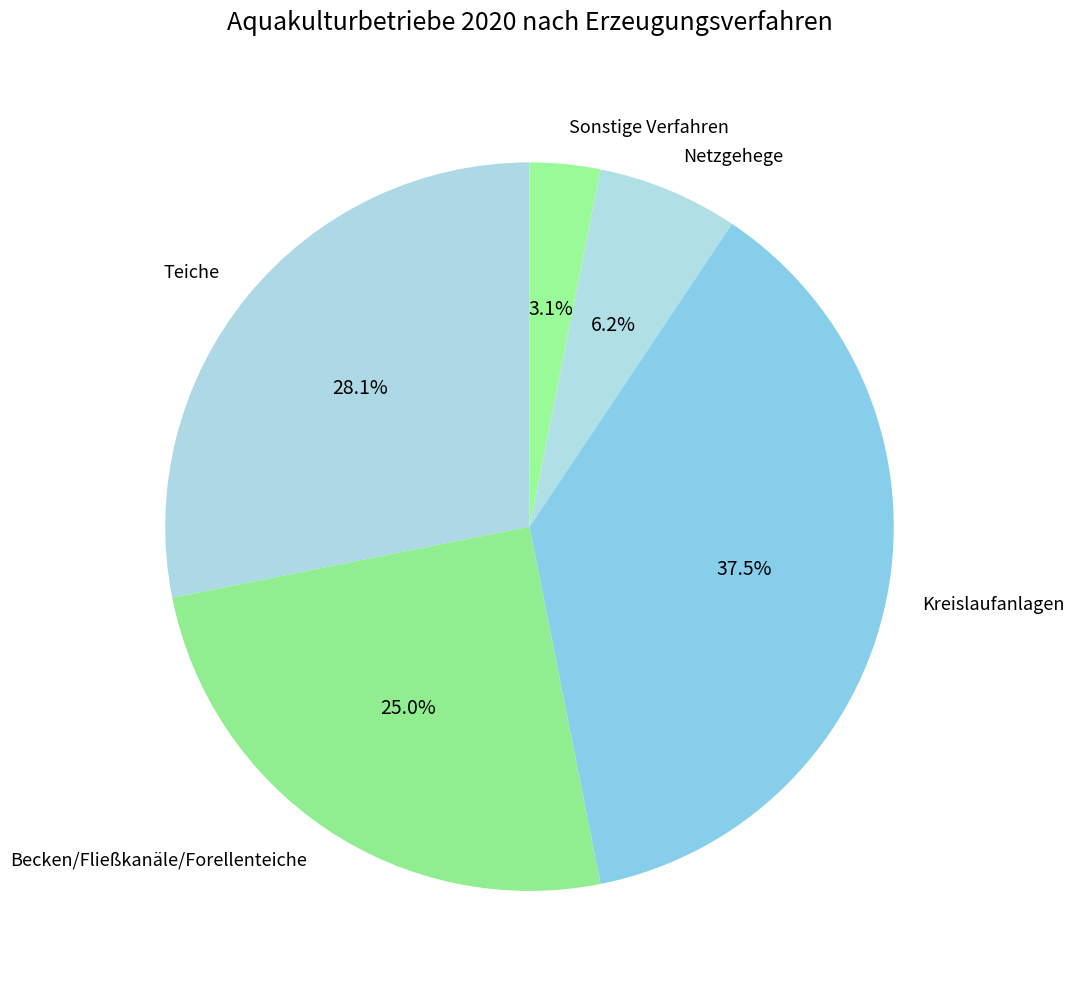

Which has a higher value, Teiche or Netzgehege?

Teiche